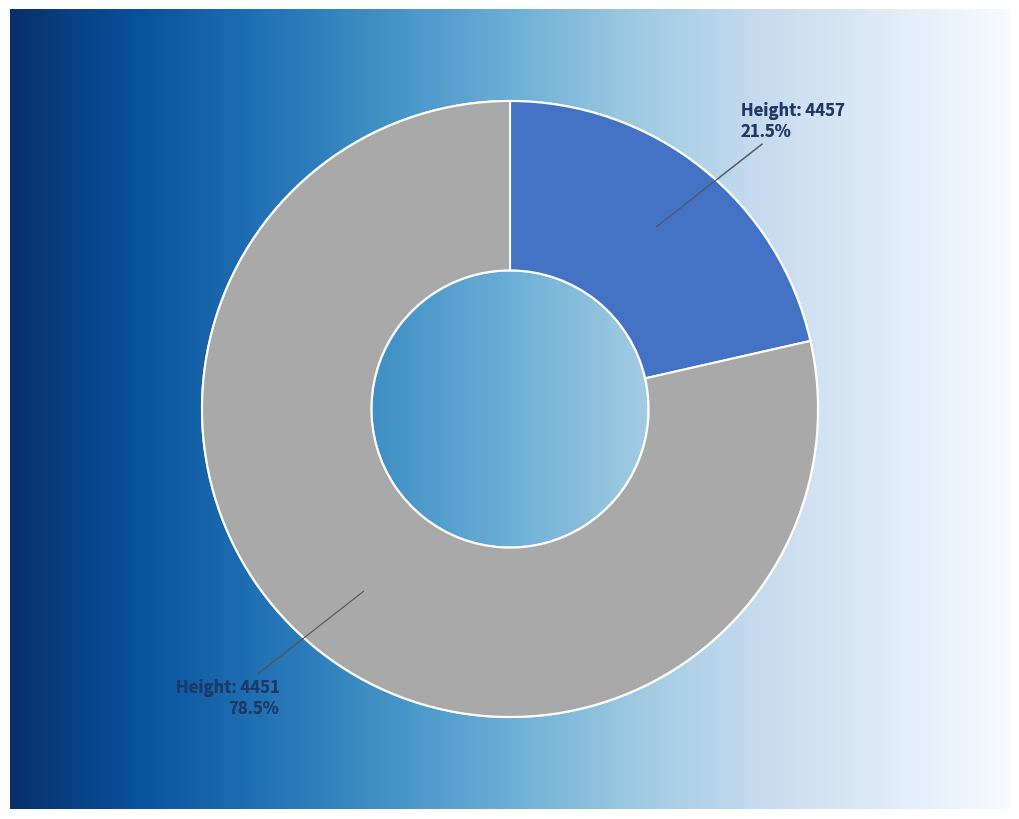

Is there any slice that represents more than half of the pie?

Yes